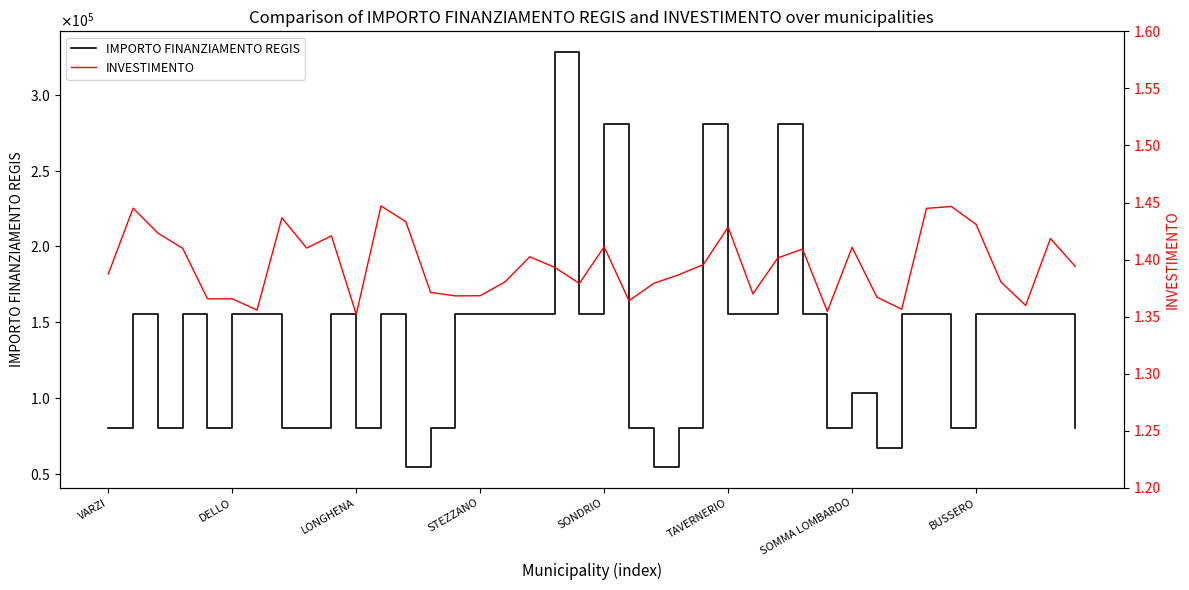

What is the difference between the second highest and minimum values in the IMPORTO FINANZIAMENTO REGIS series?

226520.0